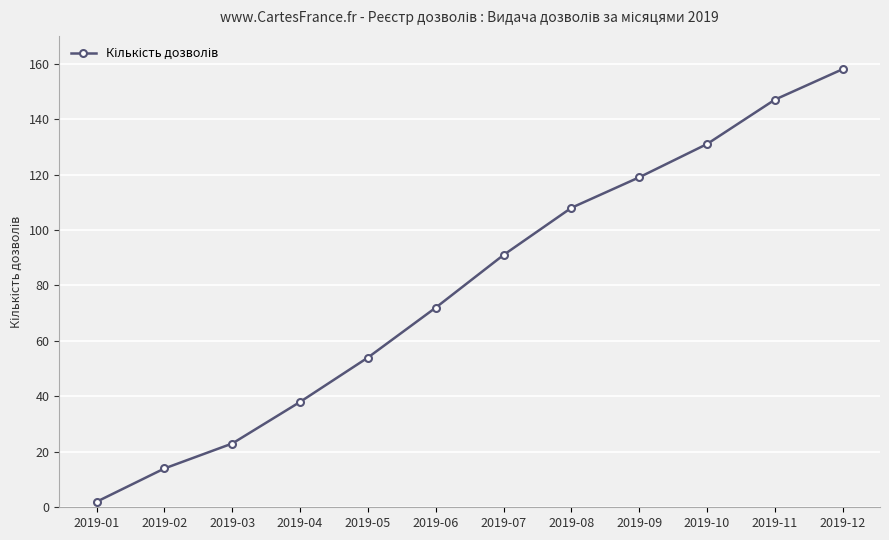

True or false: the data shows 108 at 2019-08.

True